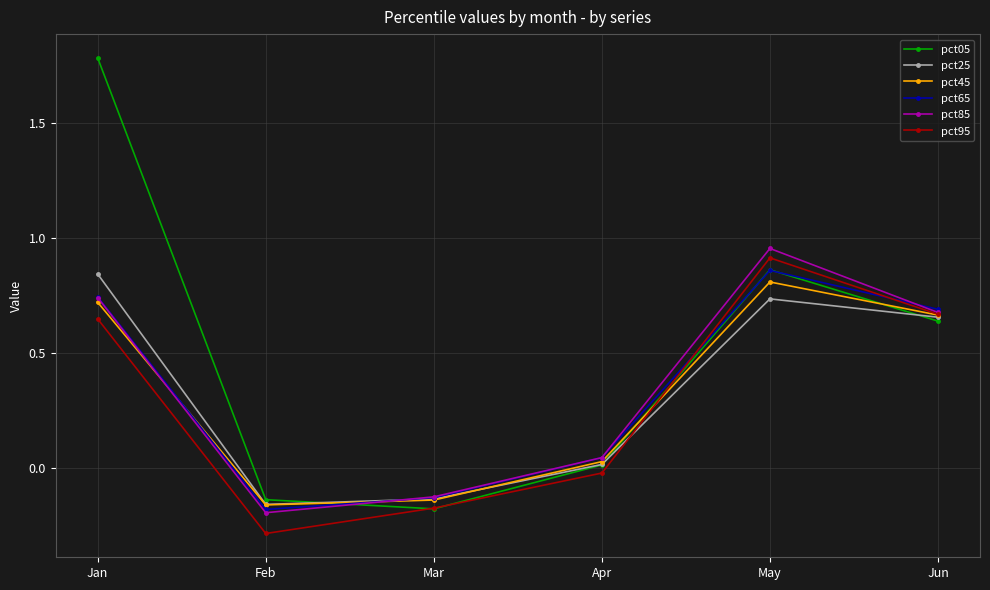

At which label does pct65 reach its peak?

May